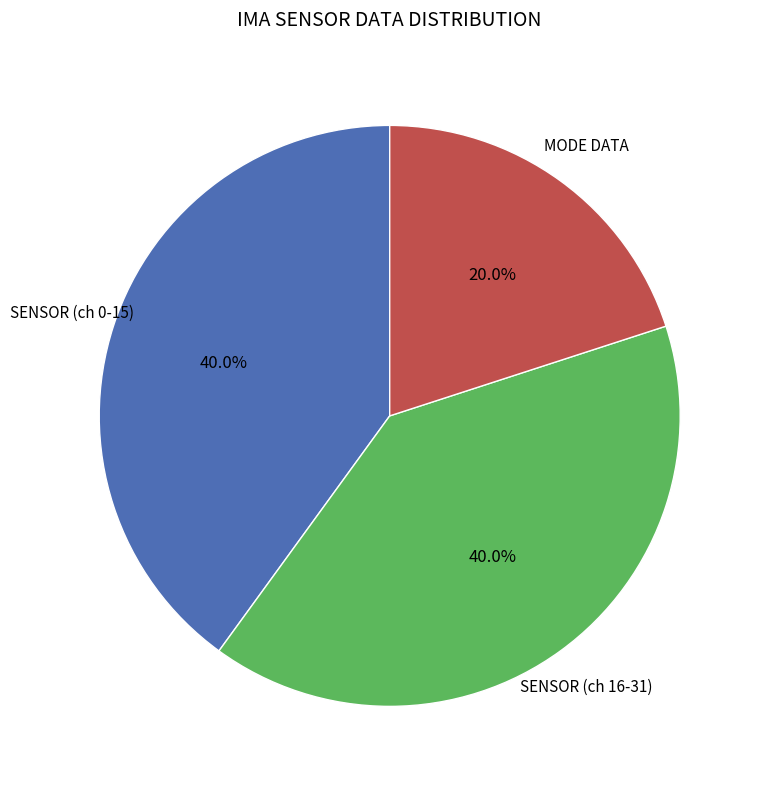

How many segments does this pie chart have?

3